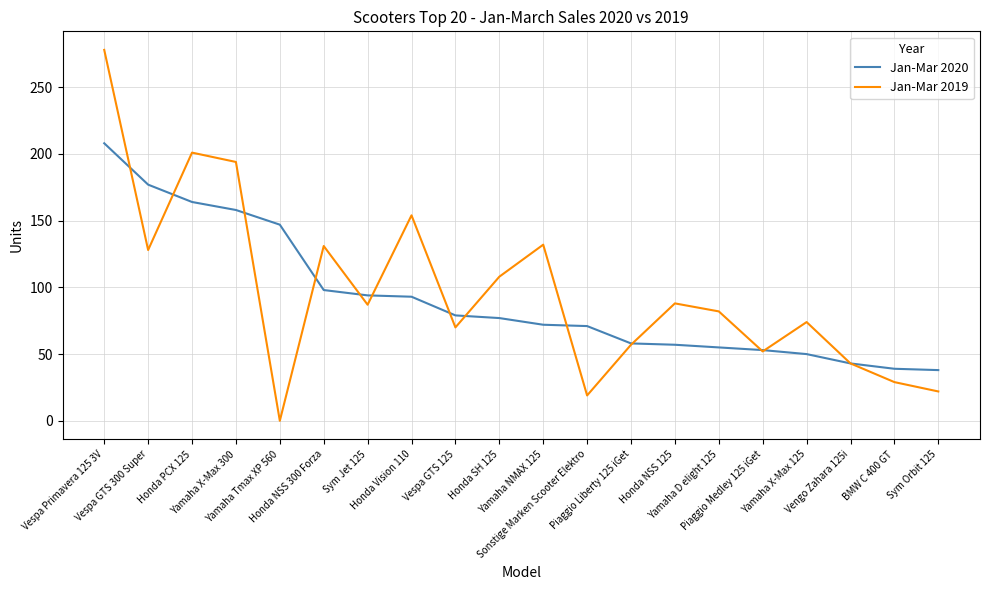

Which series has the largest range (max minus min)?

Jan-Mar 2019